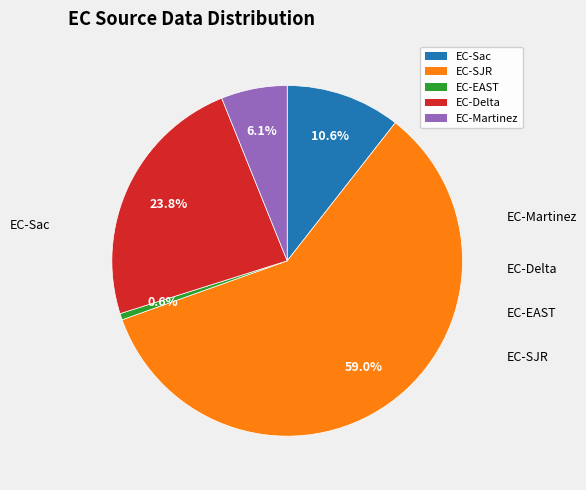

To the nearest percent, what is the difference between the EC-EAST and EC-Sac slice percentages?

10%